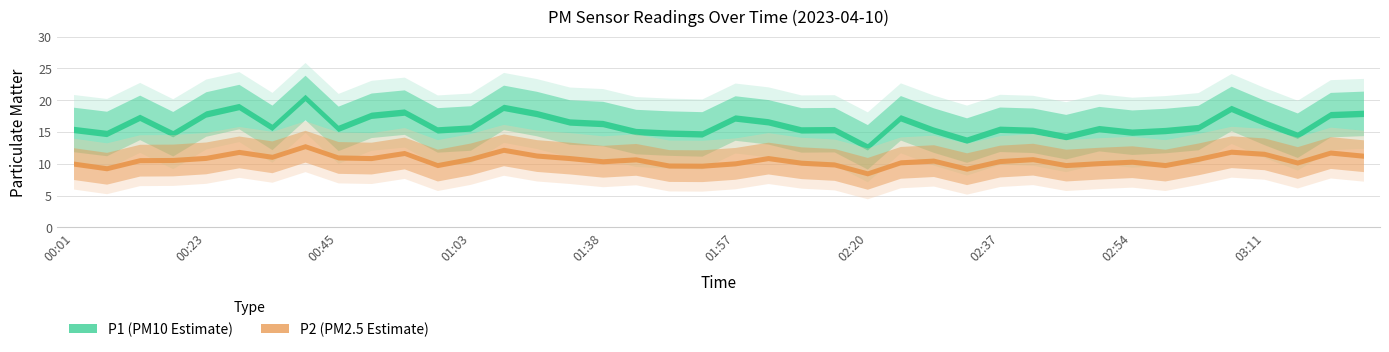

Reading left to right, extract all data points from this chart.

P1: 15.4	14.8	17.3	14.7	17.8	19.0	15.7	20.4	15.6	17.6	18.1	15.3	15.6	18.9	17.9	16.6	16.3	15.1	14.8	14.7	17.2	16.6	15.3	15.4	12.7	17.2	15.3	13.7	15.4	15.3	14.3	15.5	15.0	15.2	15.7	18.7	16.5	14.5	17.7	17.9
P2: 10.0	9.3	10.6	10.6	10.9	11.9	11.1	12.8	11.0	10.9	11.7	9.8	10.8	12.2	11.3	10.9	10.4	10.7	9.7	9.7	10.1	10.9	10.2	9.9	8.5	10.2	10.5	9.2	10.4	10.7	9.8	10.1	10.3	9.8	10.8	11.9	11.6	10.2	11.8	11.3